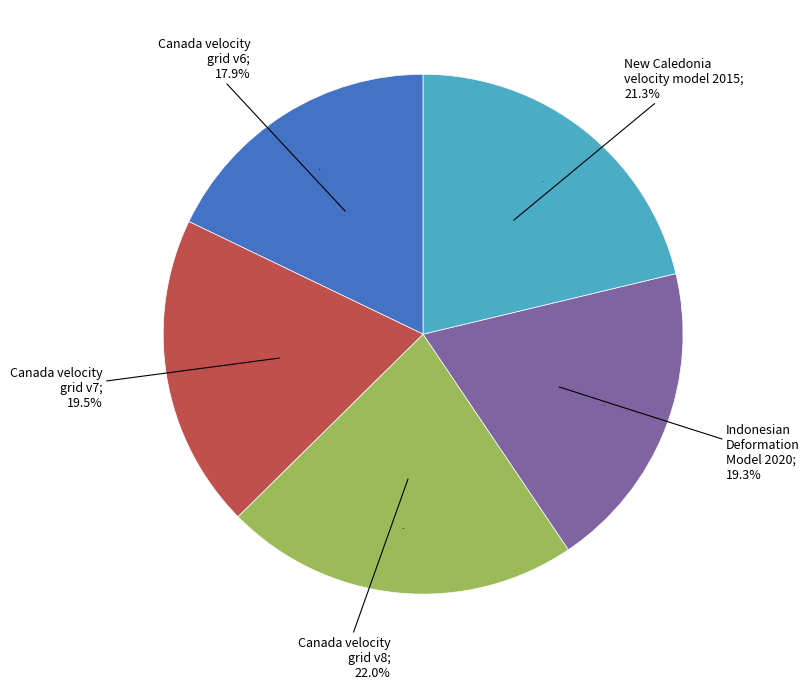

The Indonesian Deformation Model 2020 slice represents 14% of the pie. True or false?

False